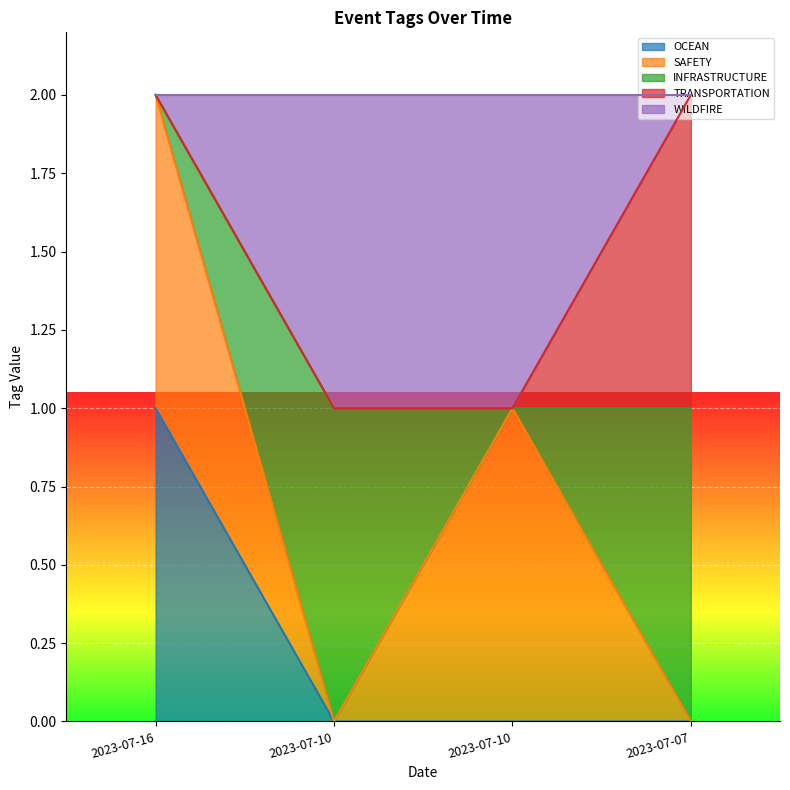

How many values in the INFRASTRUCTURE series are below 1?

2